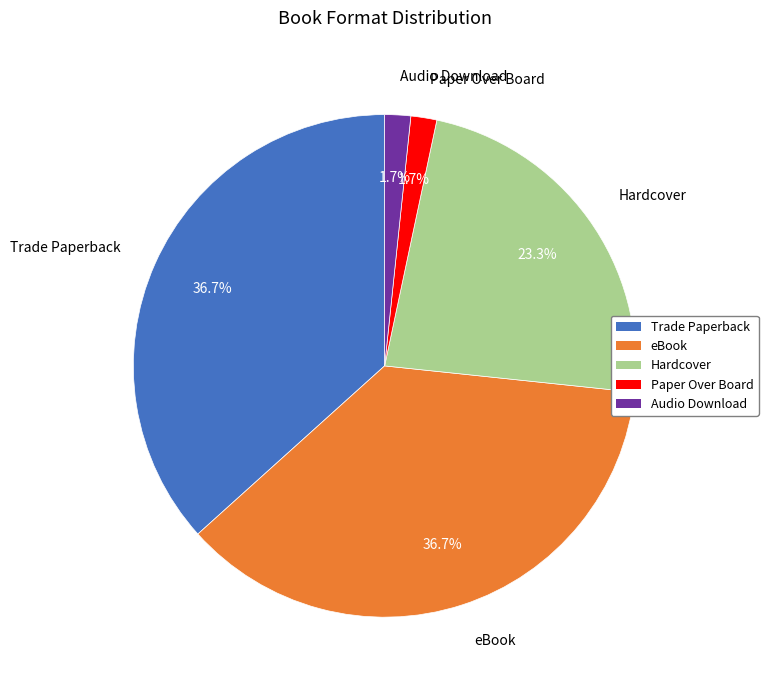

How many segments does this pie chart have?

5